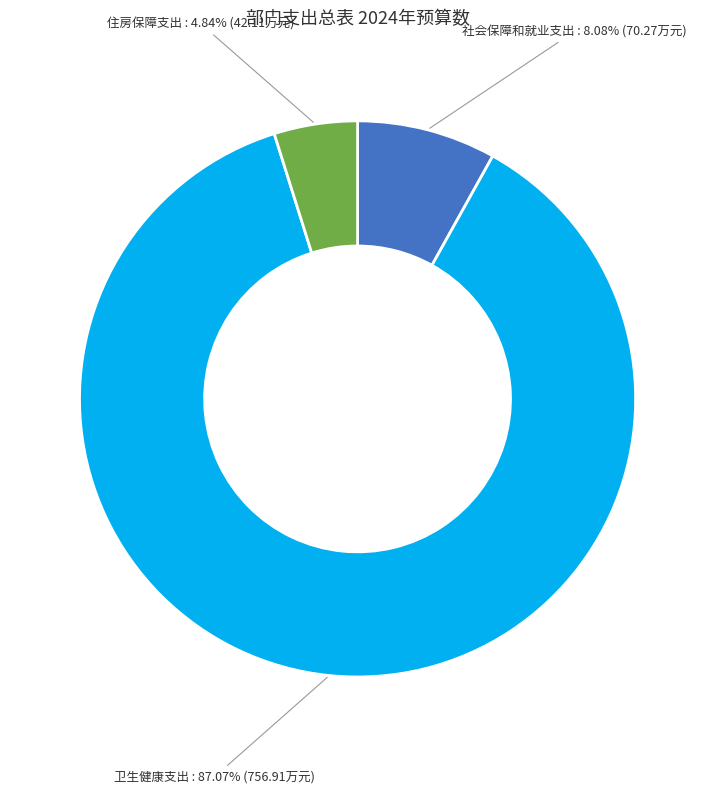

What is the ratio of the value at 社会保障和就业支出 to the value at 住房保障支出?

1.7